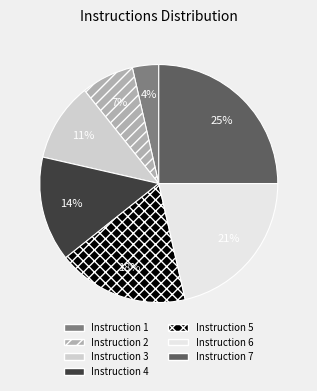

To the nearest percent, what percentage of the pie is Instruction 1?

4%